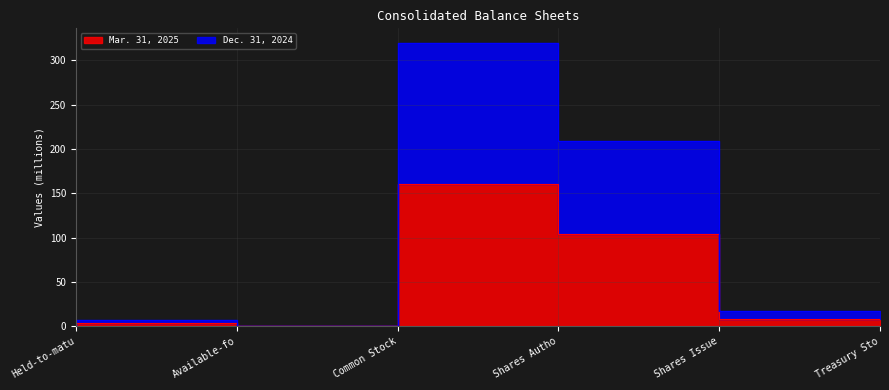

What is the label of the 2nd point from the left?

Available-fo